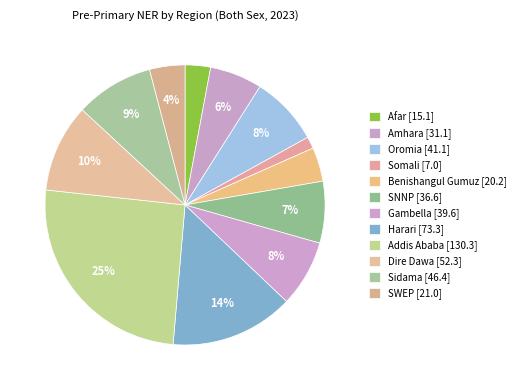

How many slices are in this pie chart?

12